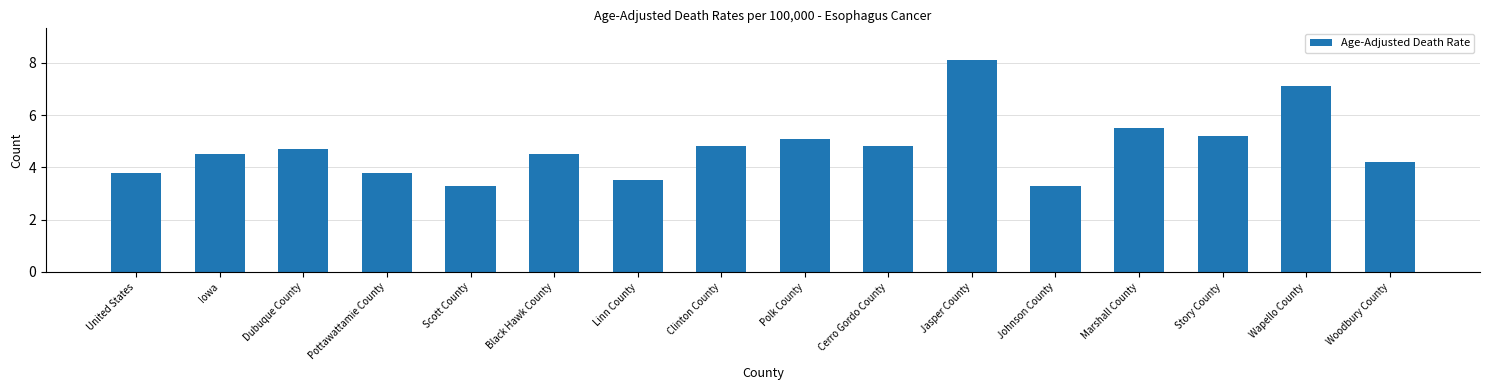

What is the smallest value displayed?

3.3